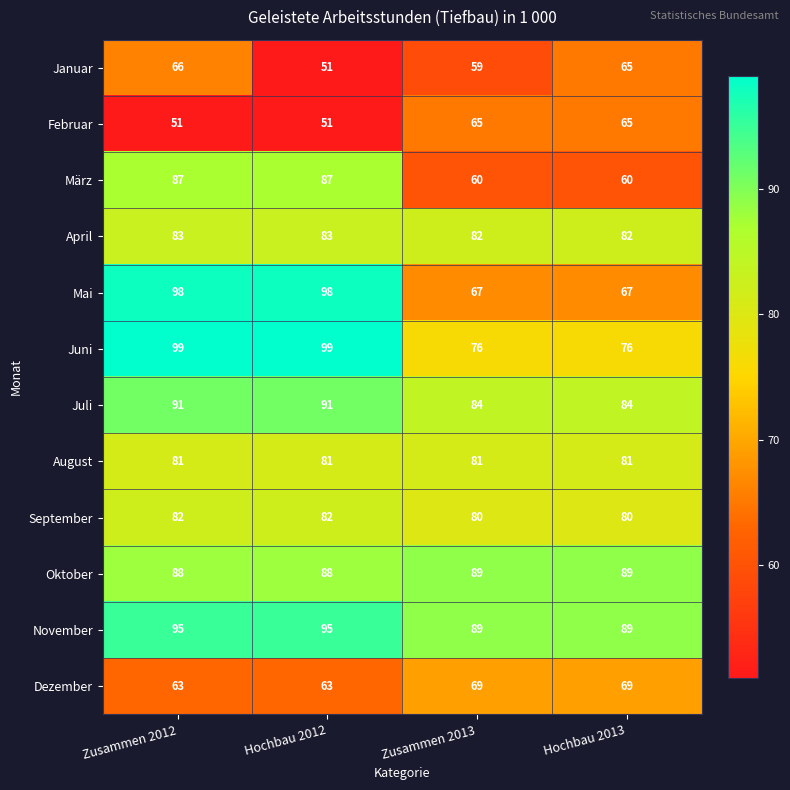

Rank the series by their maximum value, from highest to lowest.

Juni, Mai, November, Juli, Oktober, März, April, September, August, Dezember, Januar, Februar